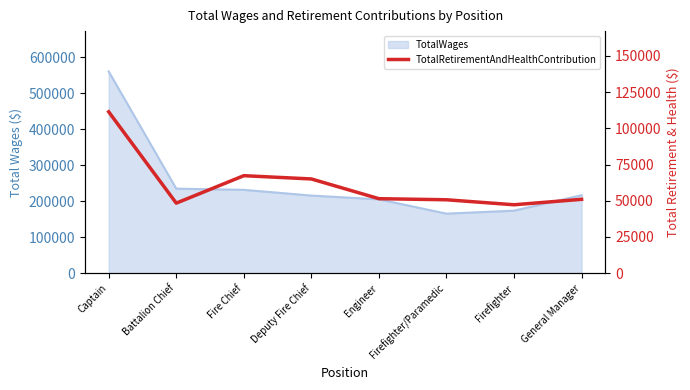

What is the label of the 3rd point from the left?

Fire Chief